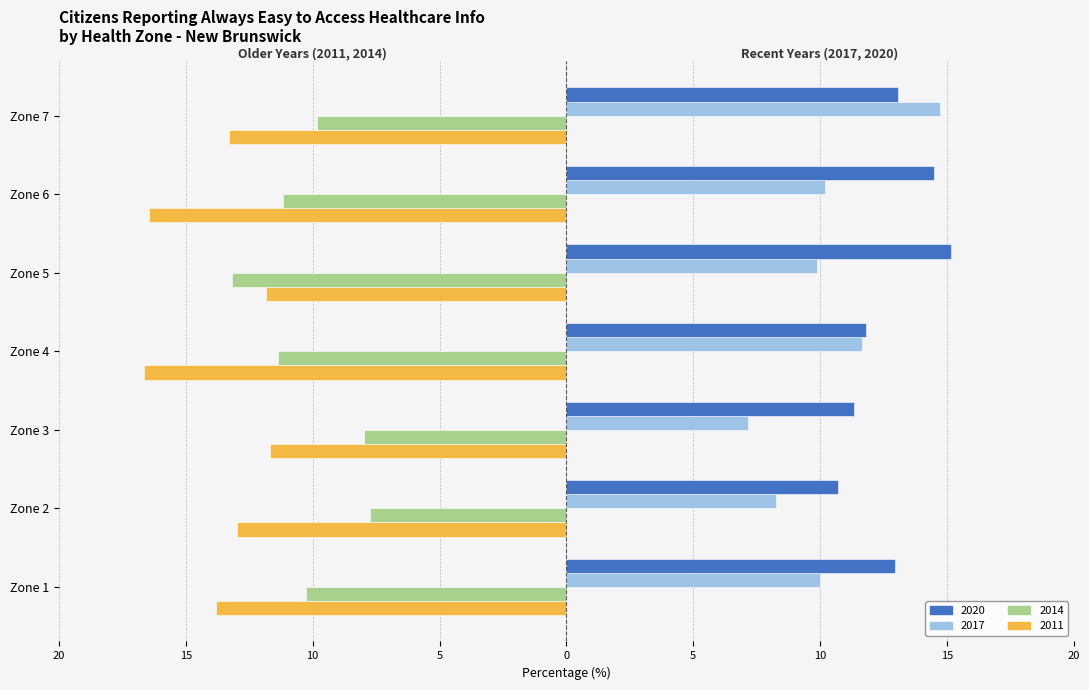

What are all the series names shown in the legend?

2020, 2017, 2014, 2011